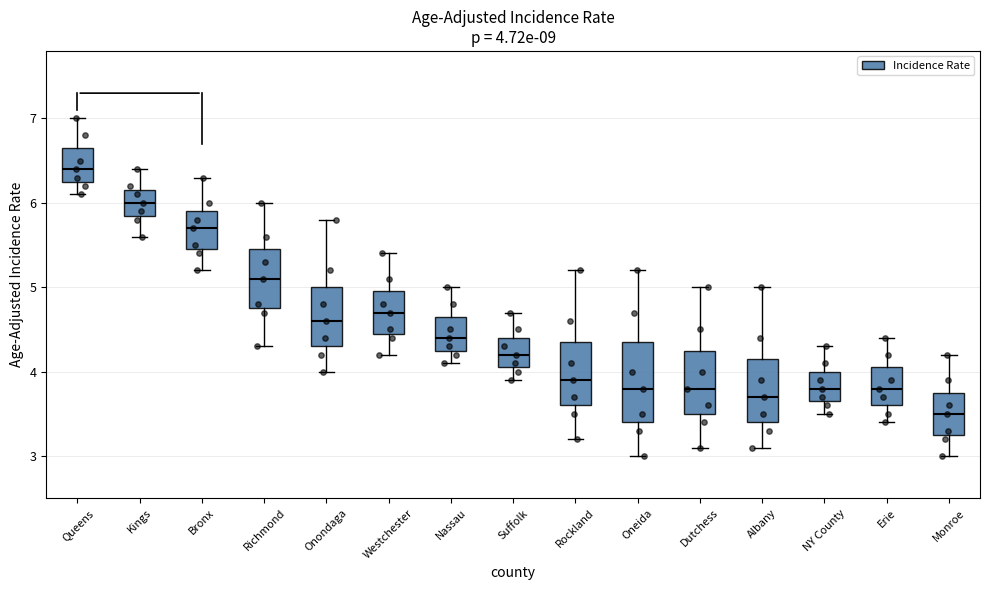

Which box's median line is the highest?

Queens